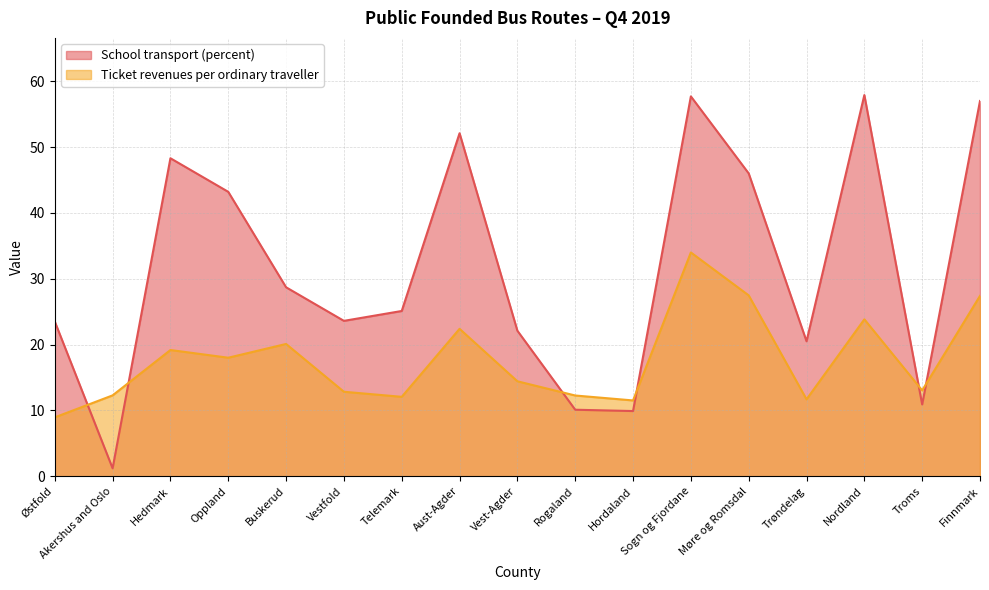

Is it true that Ticket revenues per ordinary traveller equals 12.6 at Hedmark?

False